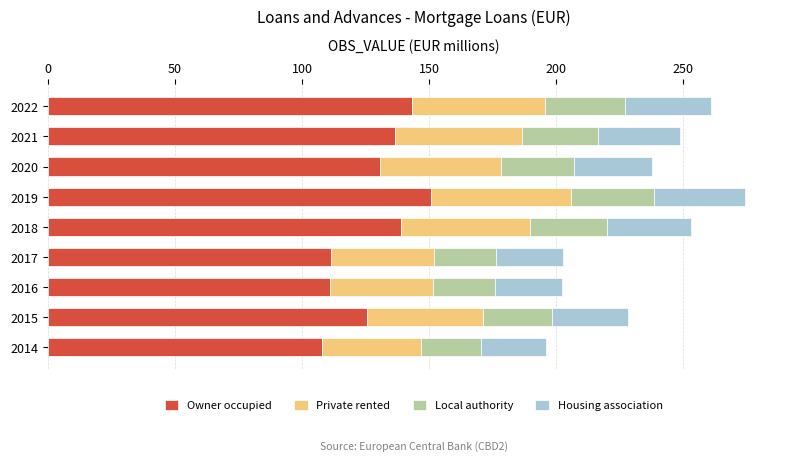

What is the total value across all series at 2014?

195.9